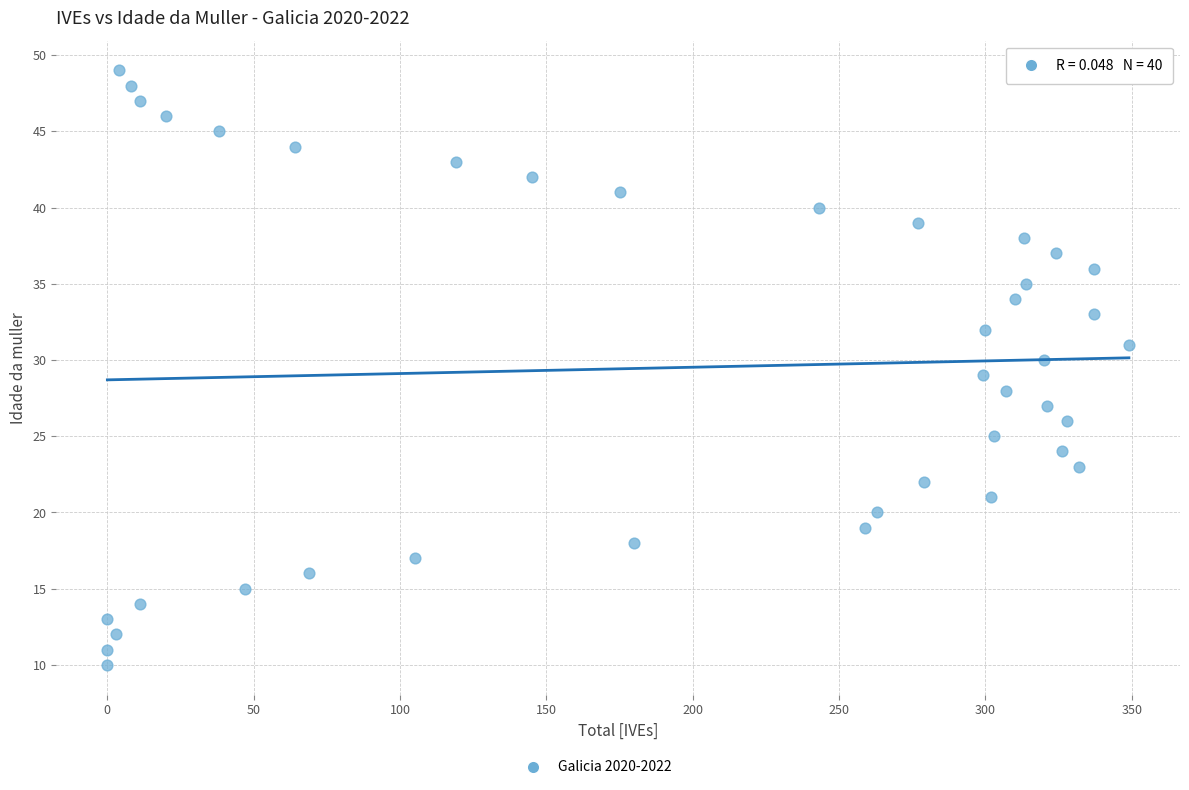

What is the range of X values (max minus min)?

349